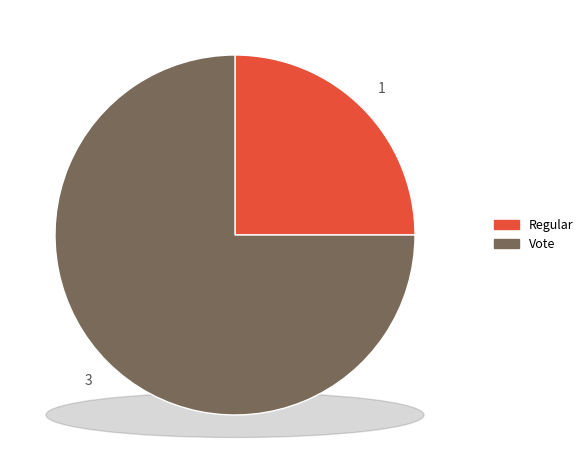

The Regular slice represents 25% of the pie. True or false?

True